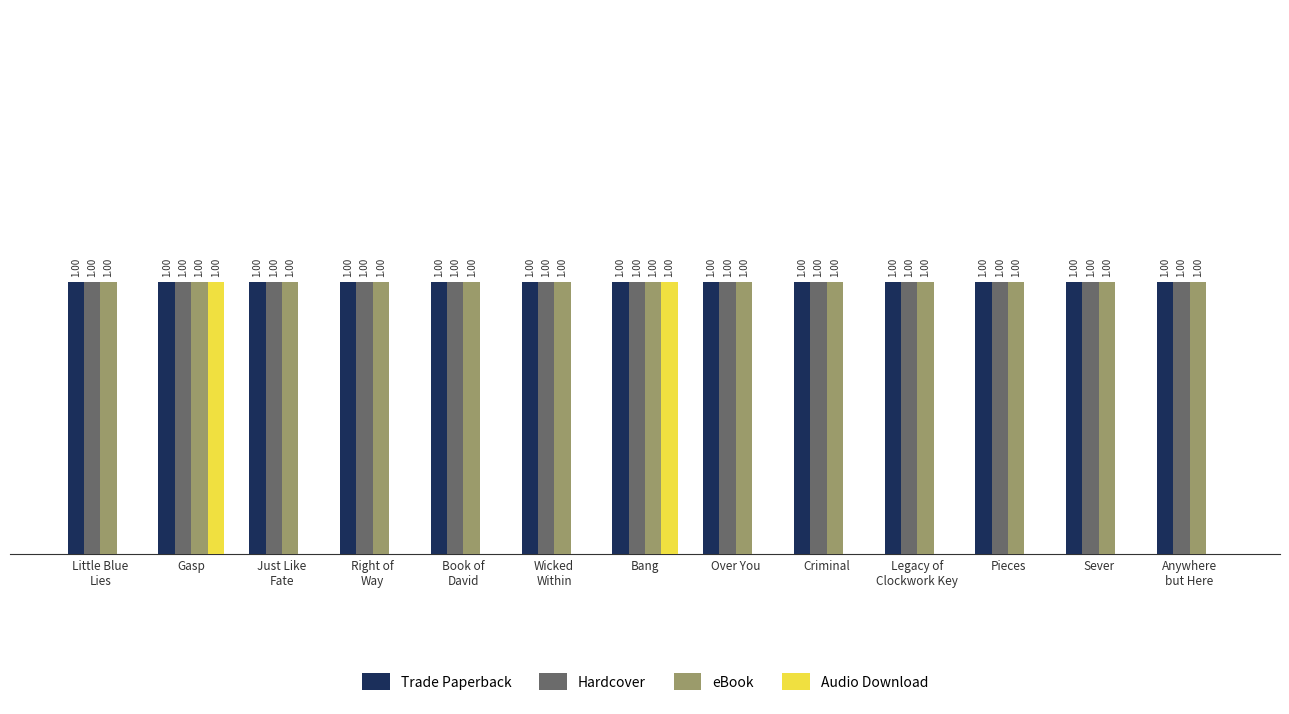

What are all the series names shown in the legend?

Trade Paperback, Hardcover, eBook, Audio Download